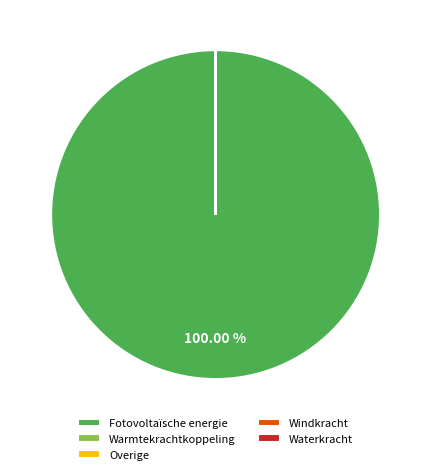

To the nearest percent, what is the difference between the largest and smallest slice percentages?

100%